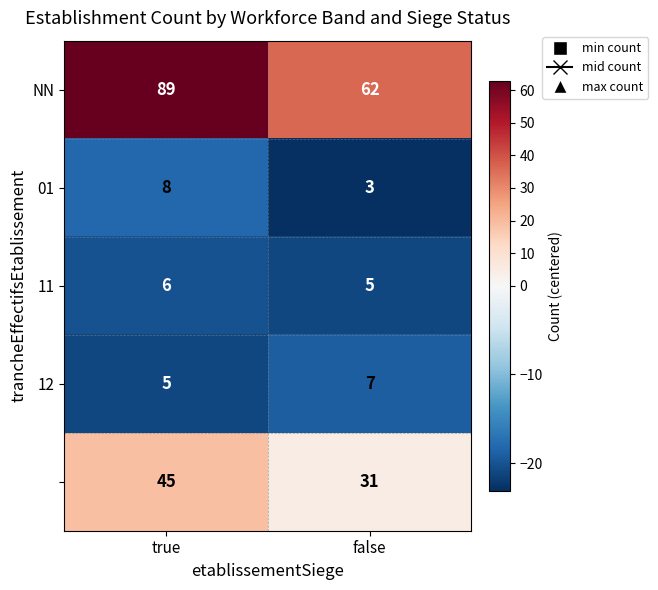

What is the greatest value displayed?

89